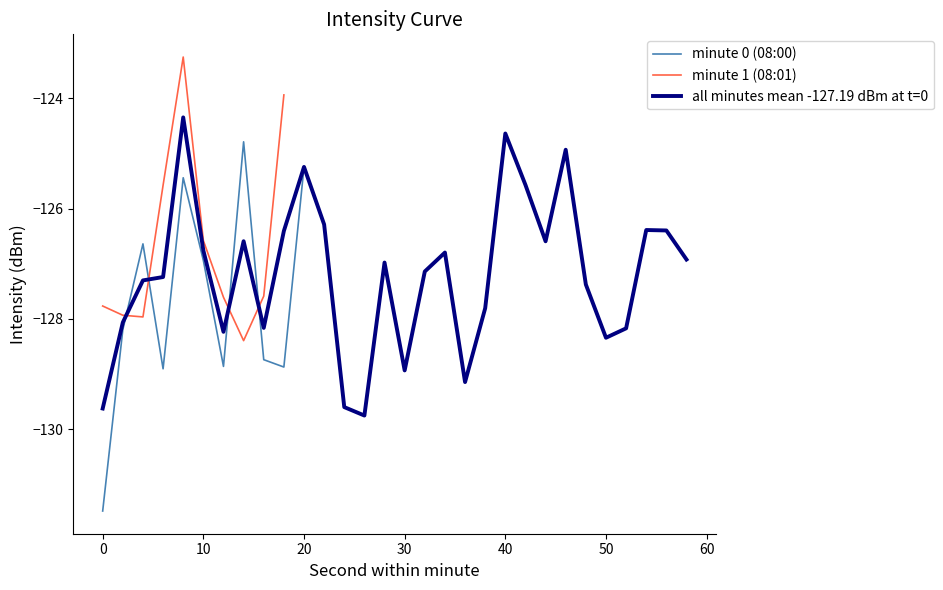

The value of all minutes mean -127.19 dBm at t=0 at 10 is -126.8. True or false?

True